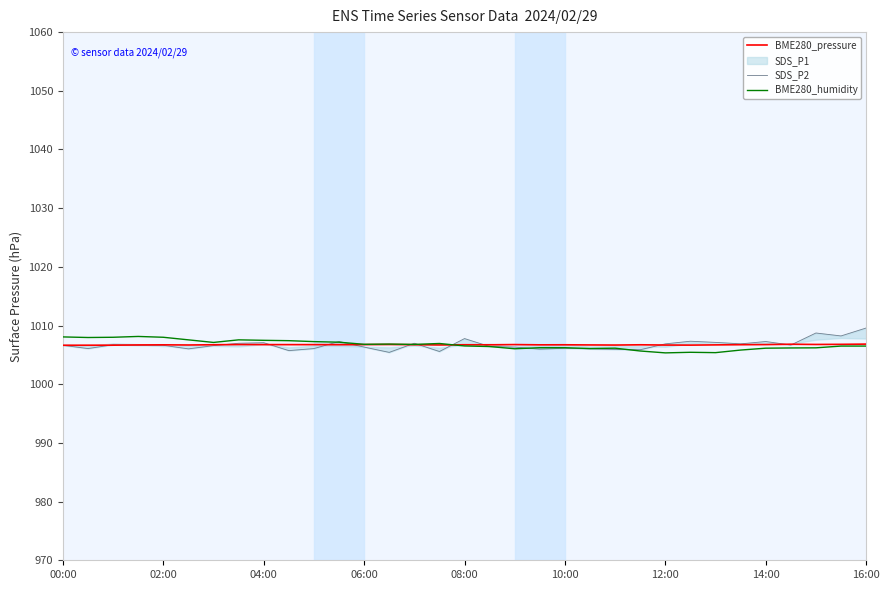

After their last crossing, which series has the higher values: SDS_P2 or BME280_pressure?

SDS_P2